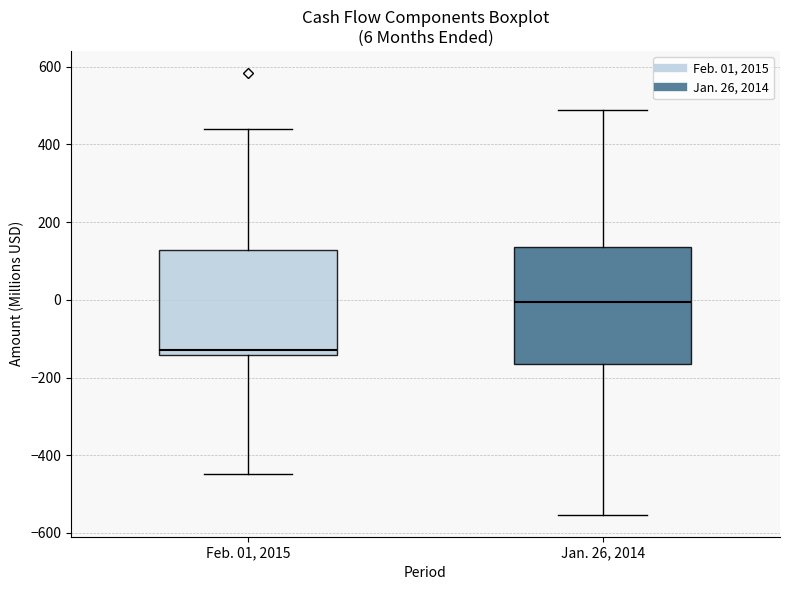

Which box has the lowest median line?

Feb. 01, 2015